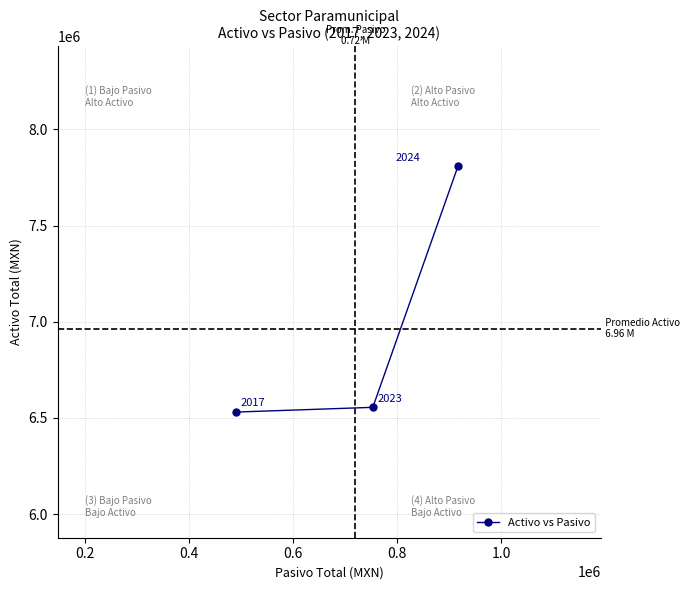

What is the greatest value displayed?

7807790.5